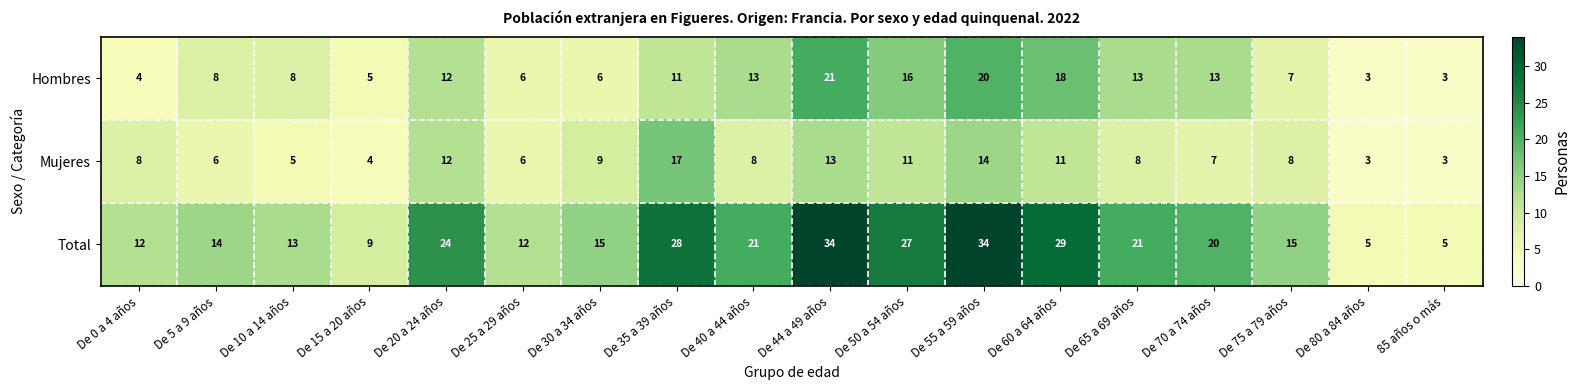

Count the number of data series in this chart.

3